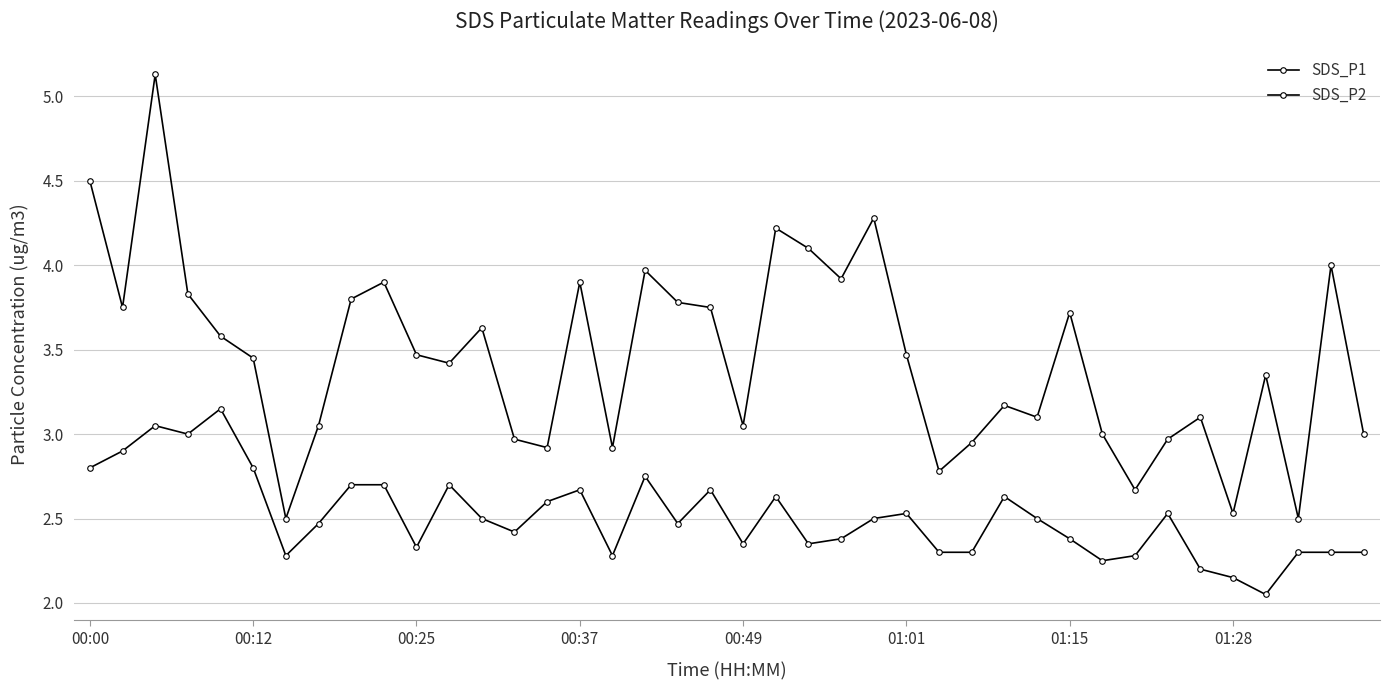

Does the chart have visible grid lines?

Yes